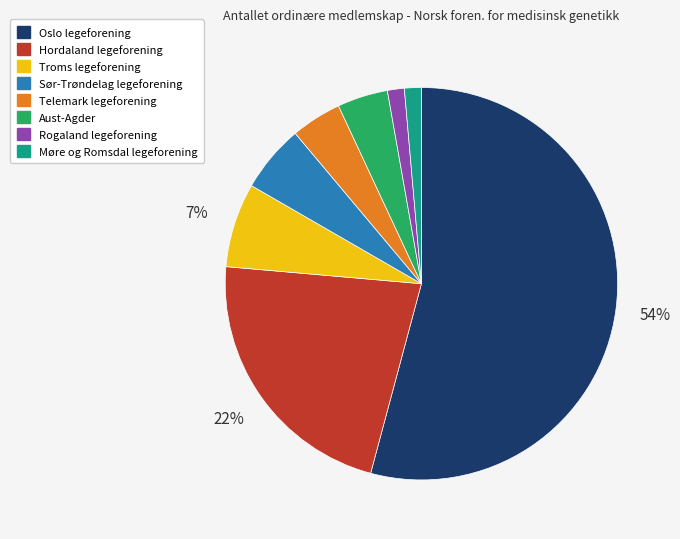

Between Sør-Trøndelag legeforening and Rogaland legeforening, which is larger?

Sør-Trøndelag legeforening